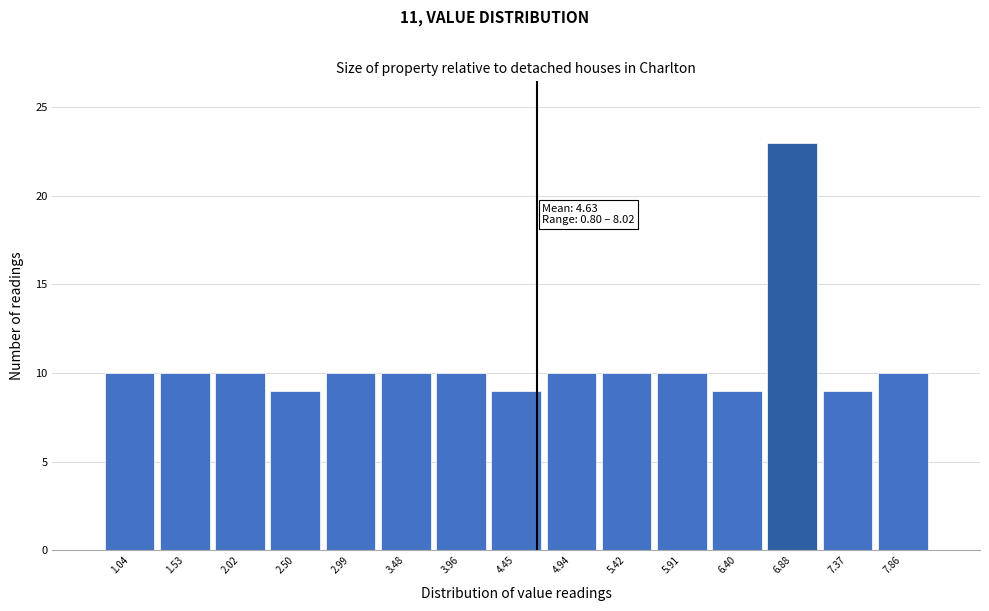

Over which range of the x-axis is the bar tallest?

6.65 to 7.15